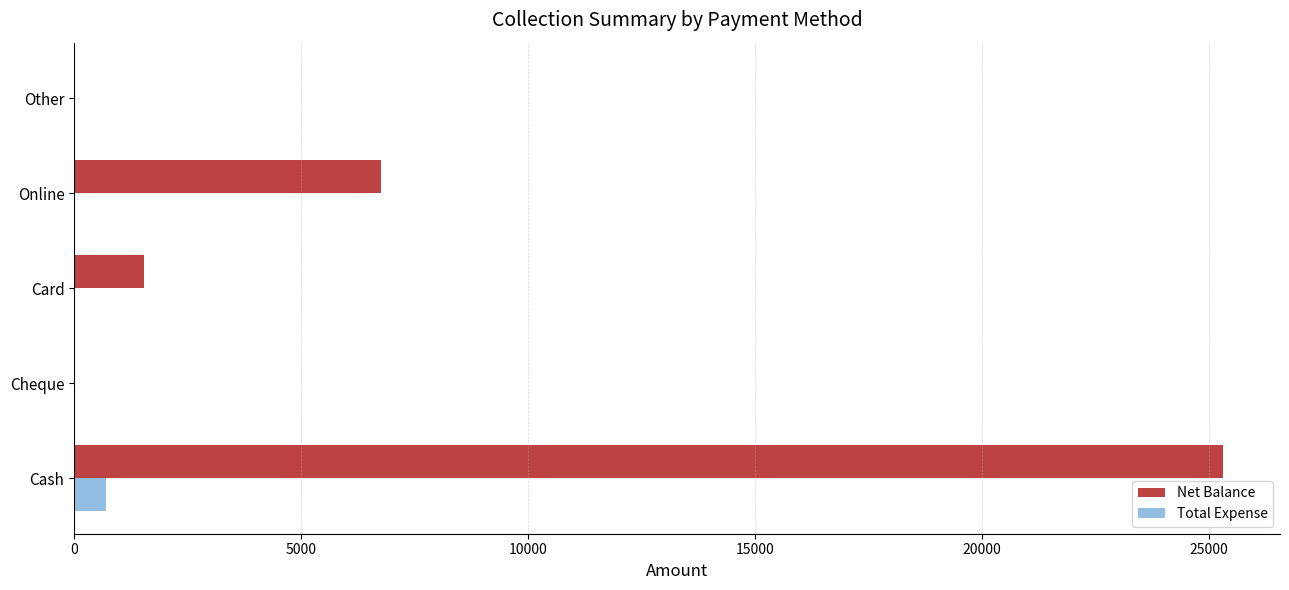

The Net Balance series shows 25300 at Cash. True or false?

True